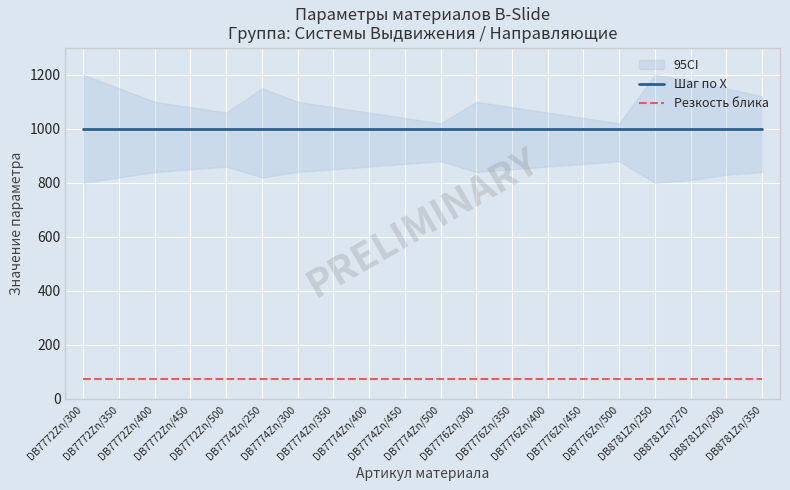

Rank the series at DB7776Zn/500 from lowest to highest value.

Резкость блика, Шаг по X